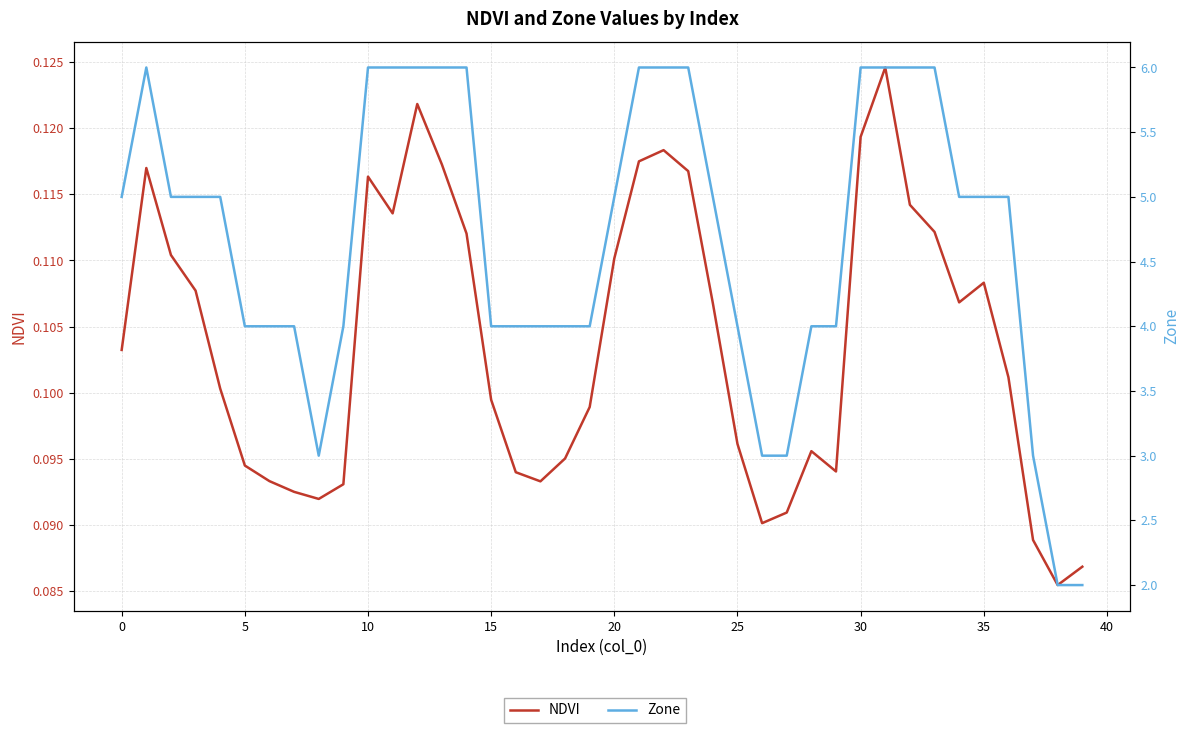

What is the label of the 34th point from the left?

33